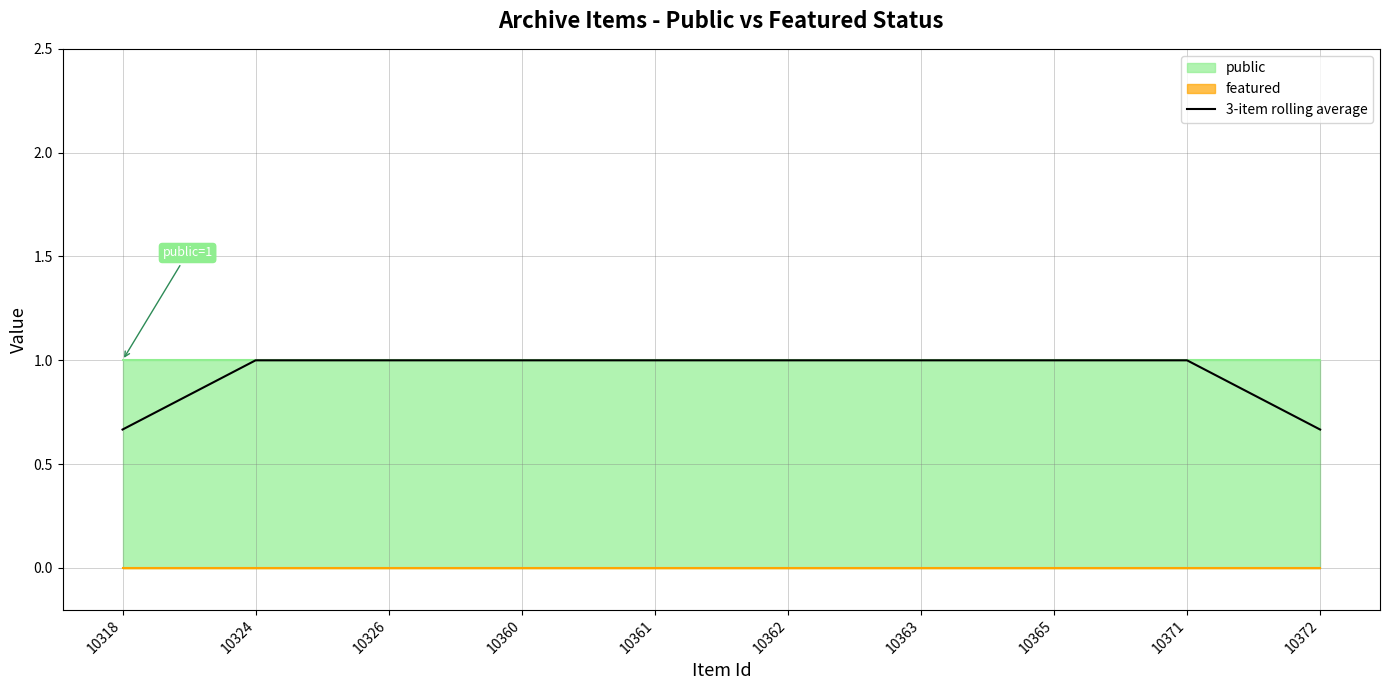

Is it true that the value at 10363 is 0.2?

False